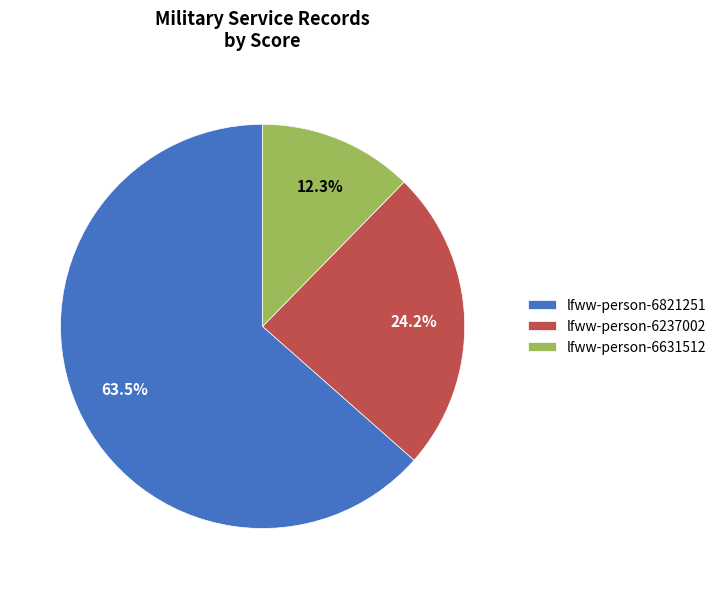

What is the largest slice in the pie chart?

lfww-person-6821251